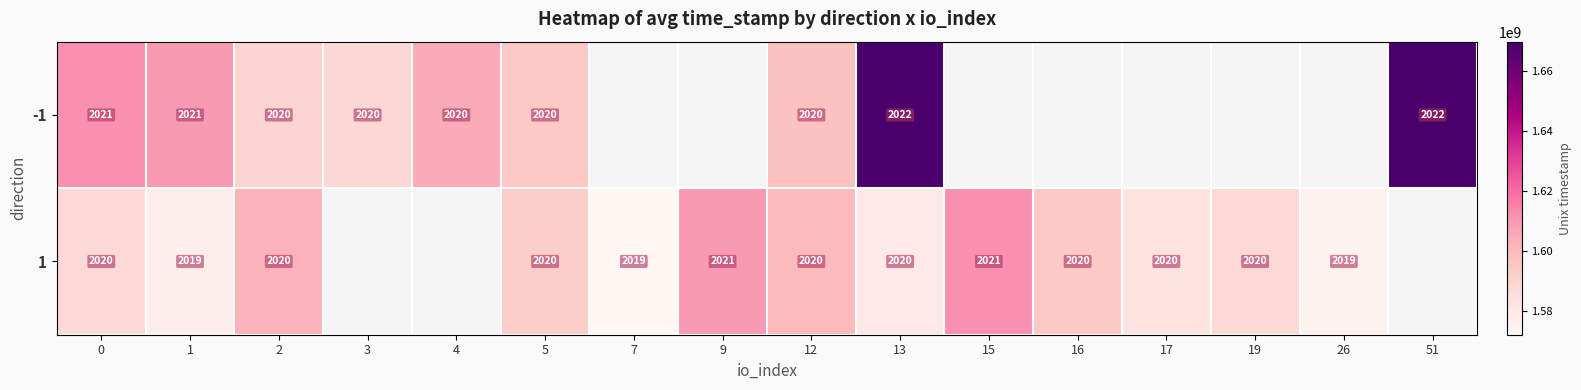

Count the number of categories in the chart.

16